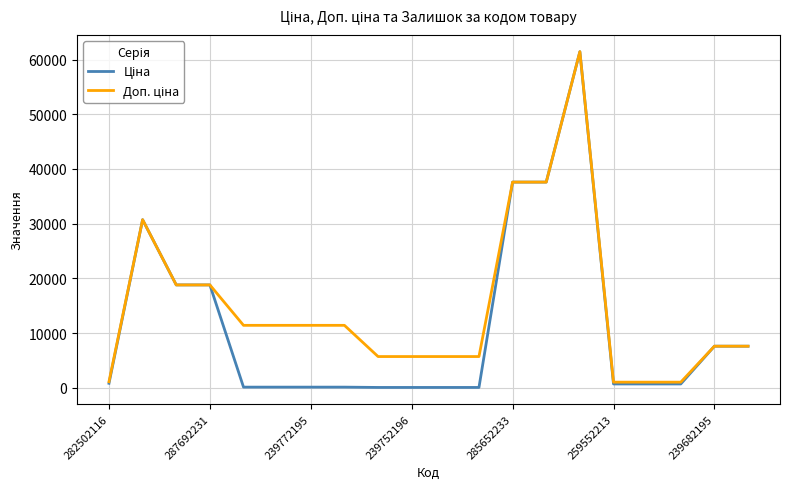

At how many categories does at least one series exceed 2391?

16